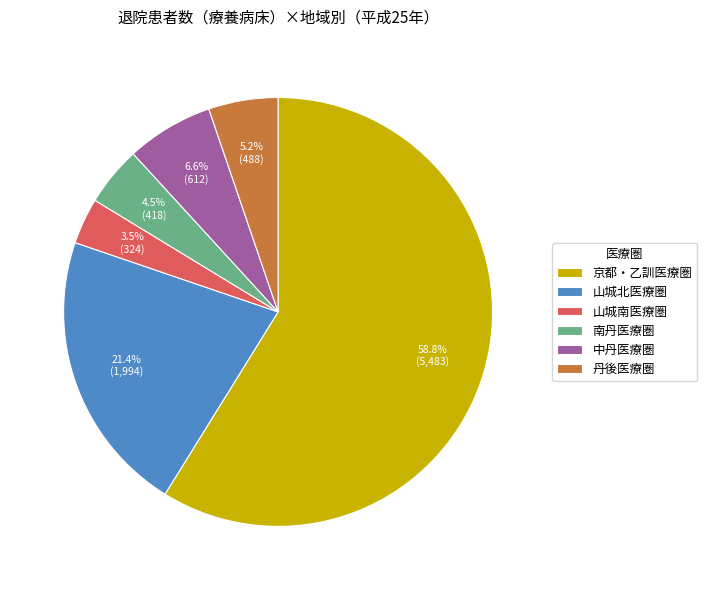

Is there a majority slice in this chart?

Yes